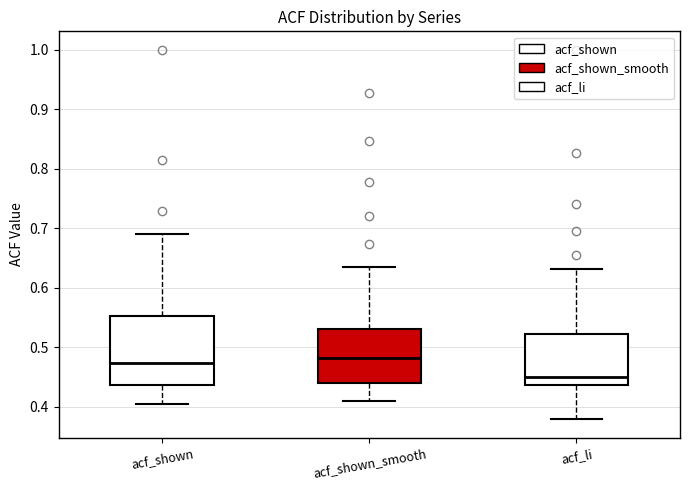

Comparing the boxes themselves (not the whiskers), which one is the tallest?

acf_shown